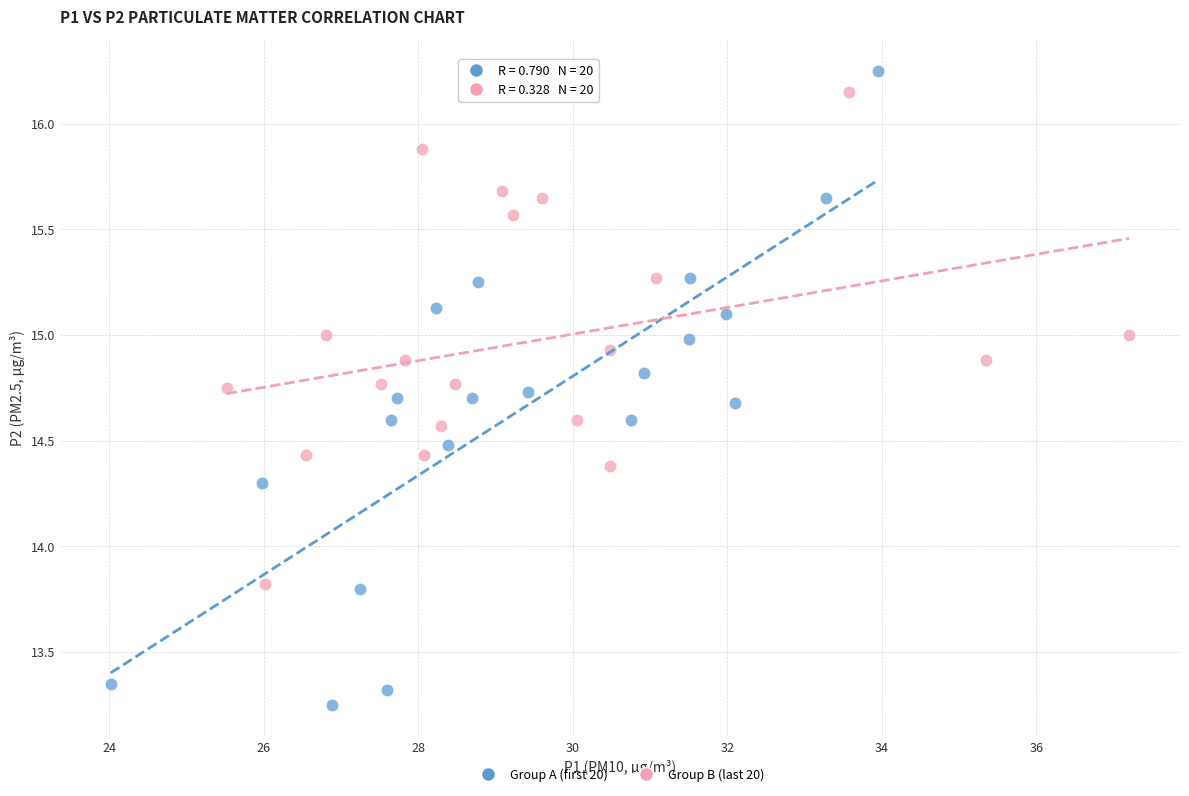

Which series contains the lowest Y value?

Group A (first 20)